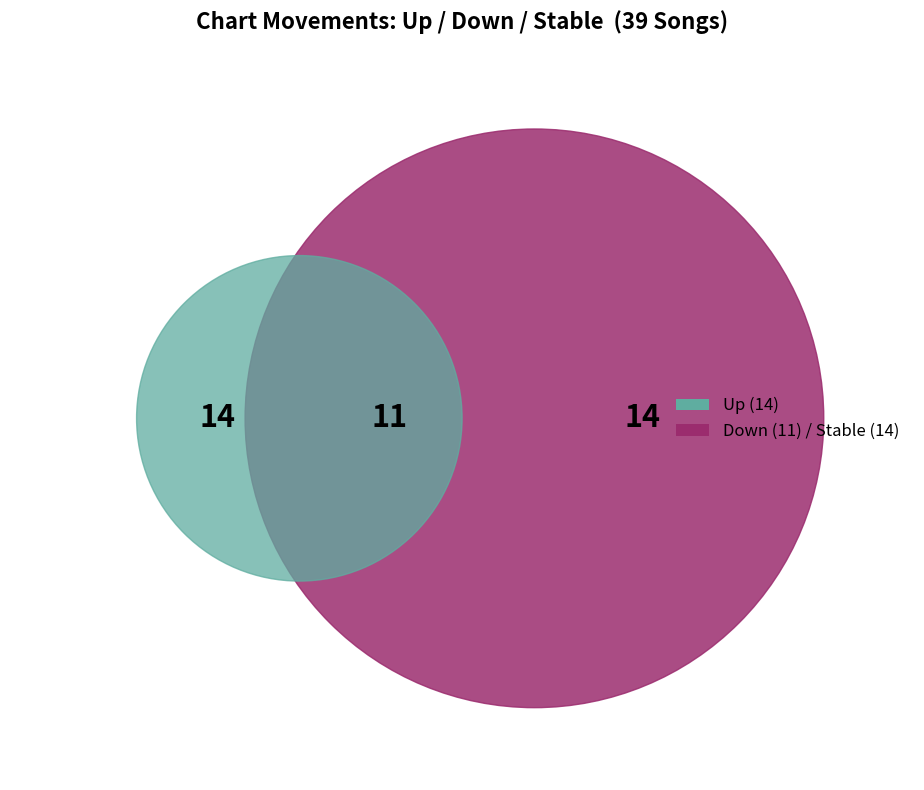

Is there a majority slice in this chart?

No